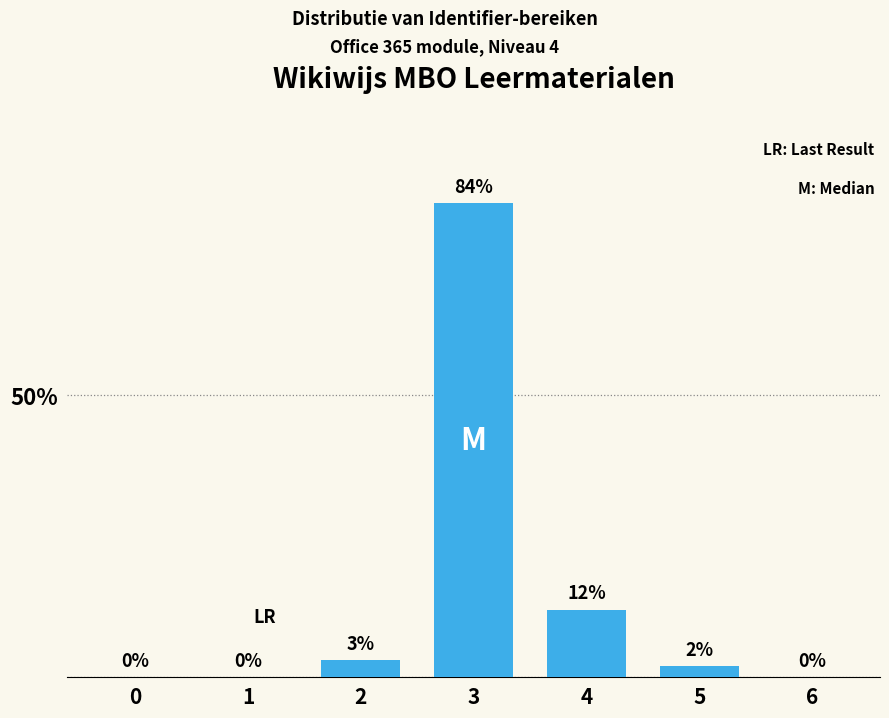

Reading left to right, what are all the values shown in this chart?

0=0	1=0	2=3	3=84	4=12	5=2	6=0